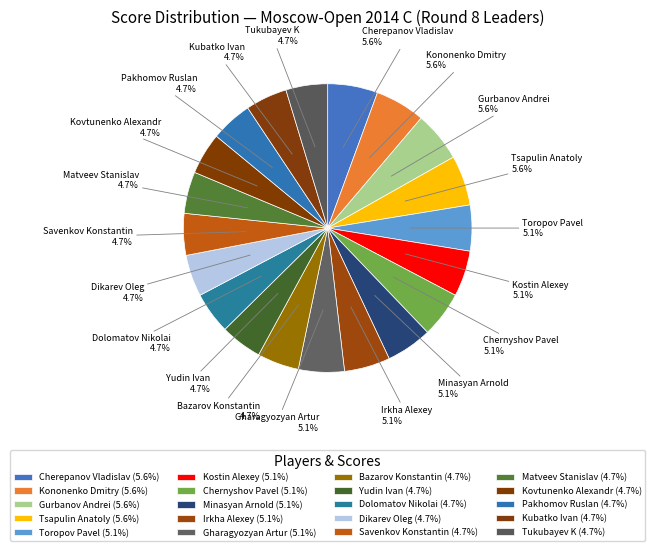

To the nearest percent, what is the average slice percentage?

5%